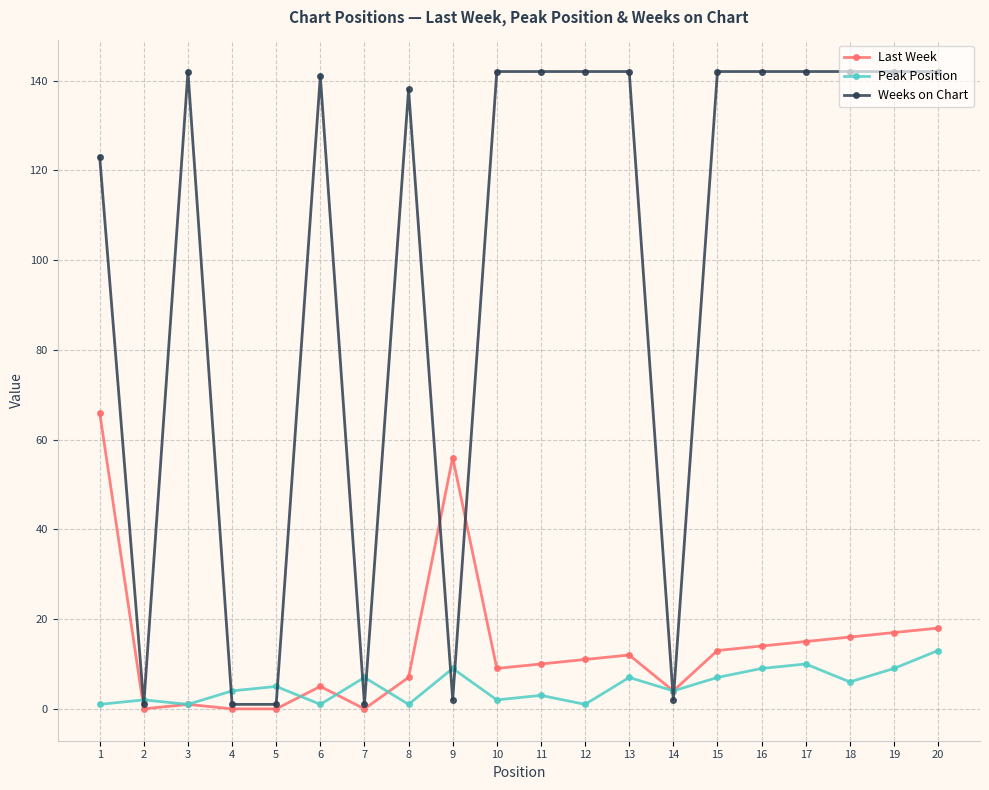

Is it true that Weeks on Chart equals 142 at 11?

True